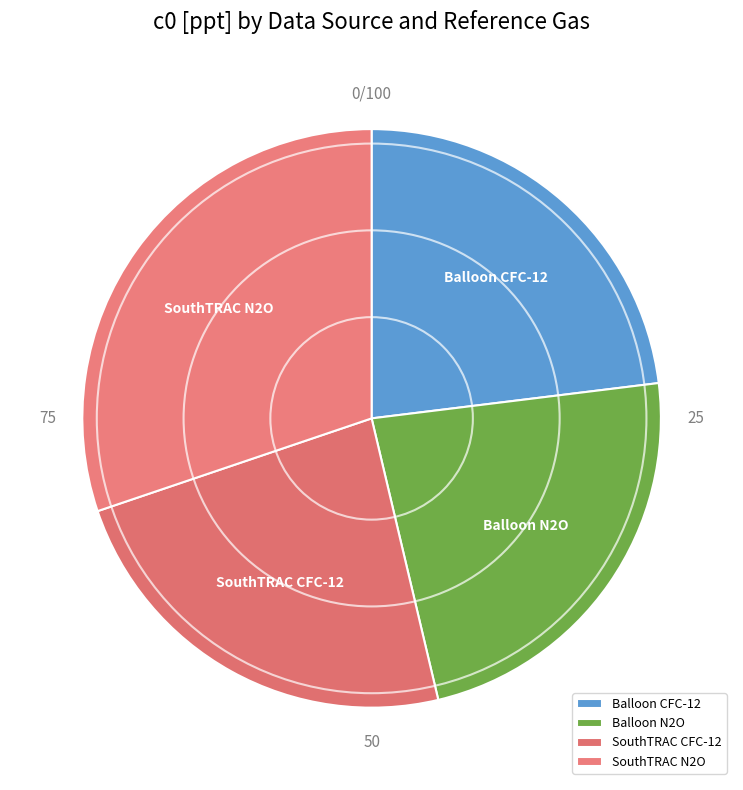

Does Balloon N2O represent more than half of the total?

No